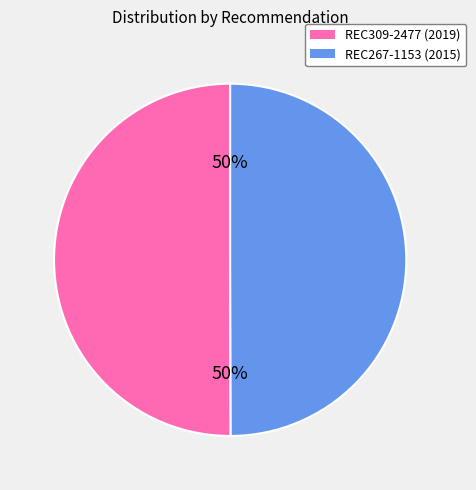

Is the sum of REC267-1153 (2015) and REC309-2477 (2019) greater than half?

Yes